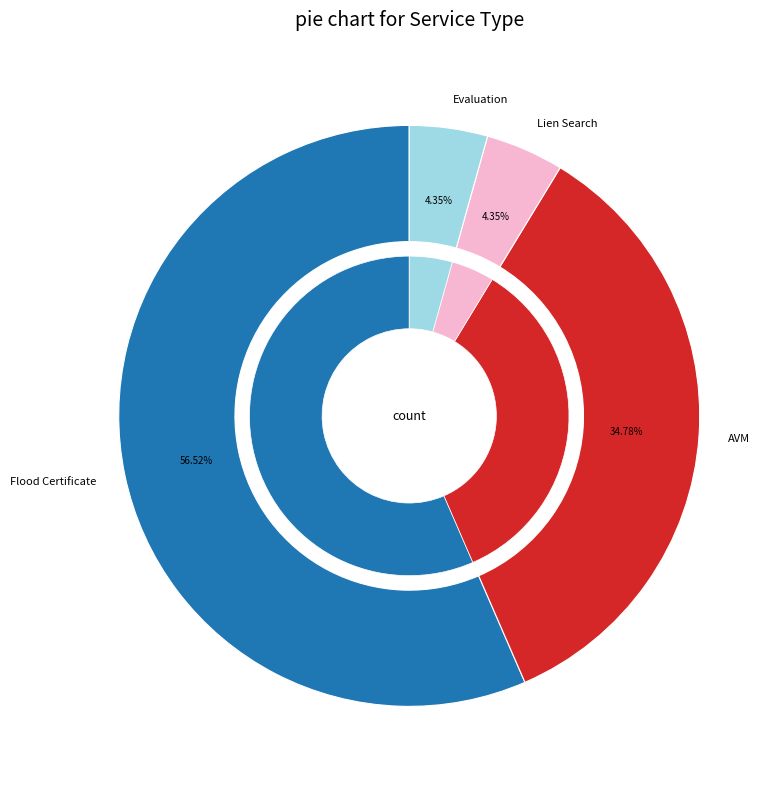

Do Evaluation and Lien Search together represent more than half of the pie?

No